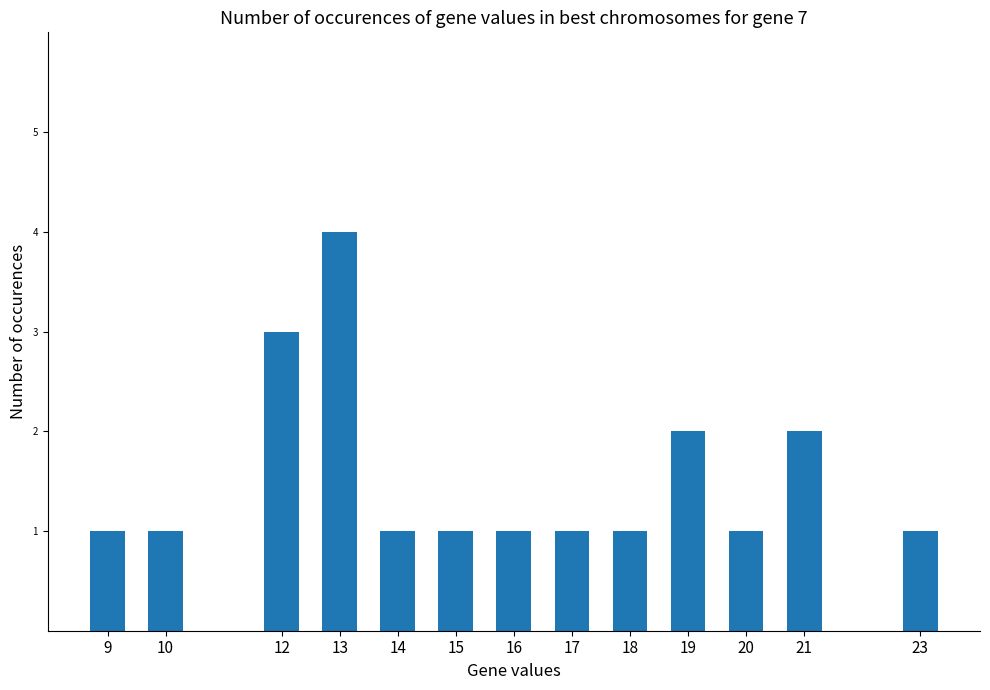

The chart shows a value of 1 at 15. True or false?

True